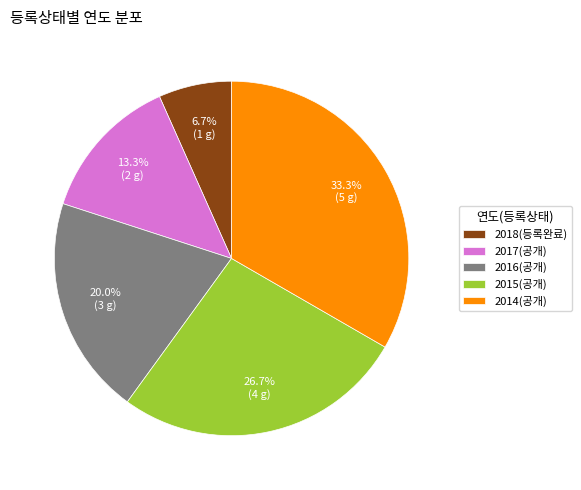

How many segments does this pie chart have?

5